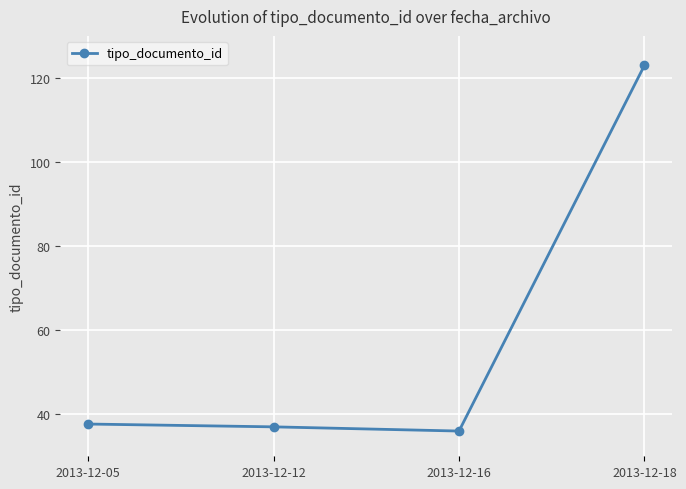

What is the change in value from 2013-12-16 to 2013-12-18?

+87.0